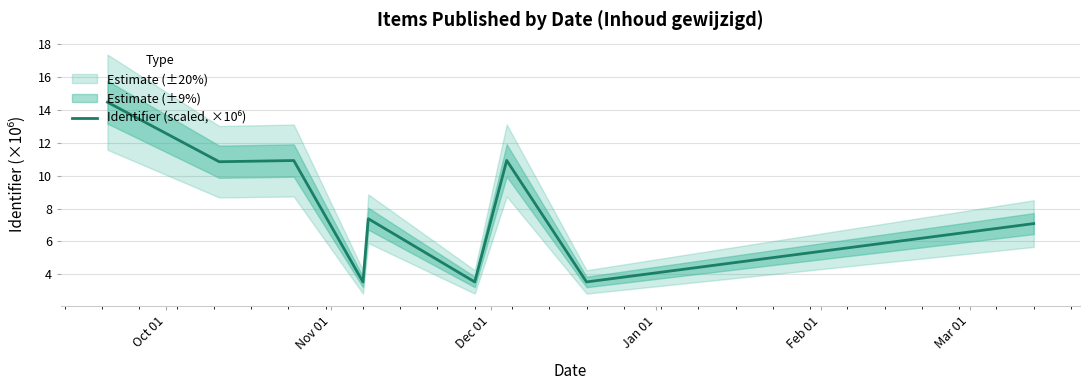

Which category has the highest value across all series?

Oct 01